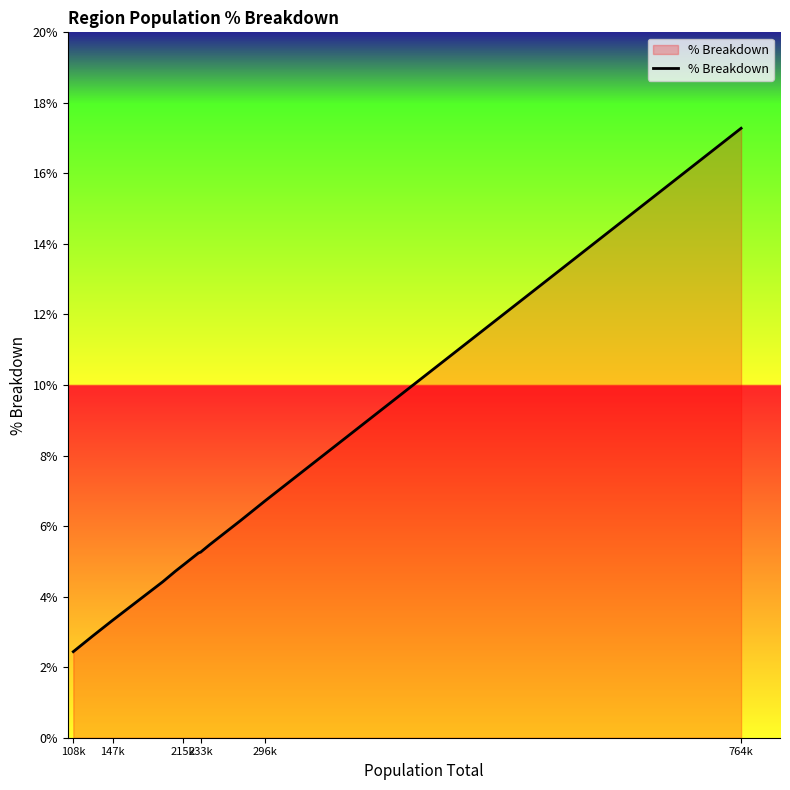

What is the smallest value displayed?

2.4